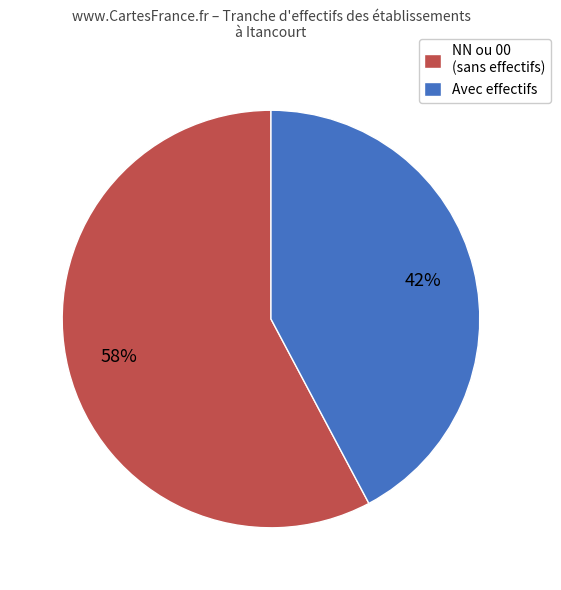

Between NN ou 00 (sans effectifs) and Avec effectifs, which is larger?

NN ou 00 (sans effectifs)